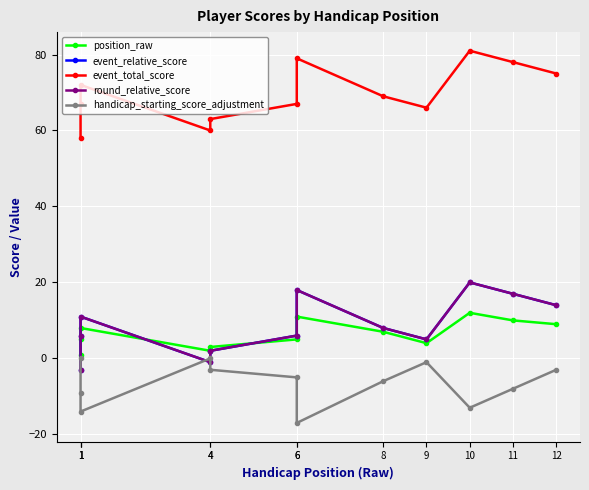

What is the difference between the maximum and minimum values in the position_raw series?

11